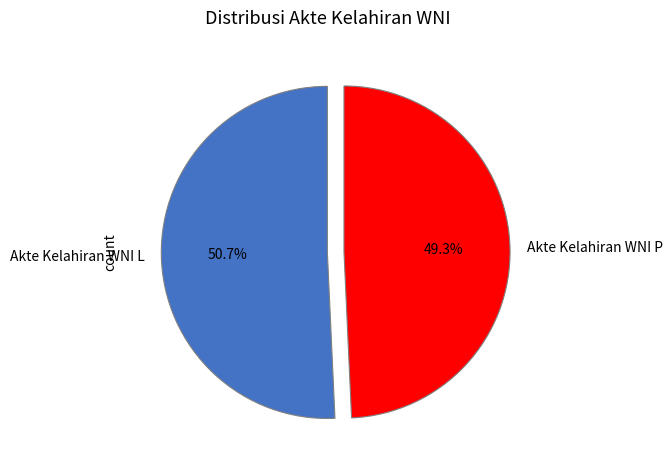

To the nearest percent, what percentage of the pie is Akte Kelahiran WNI L?

51%